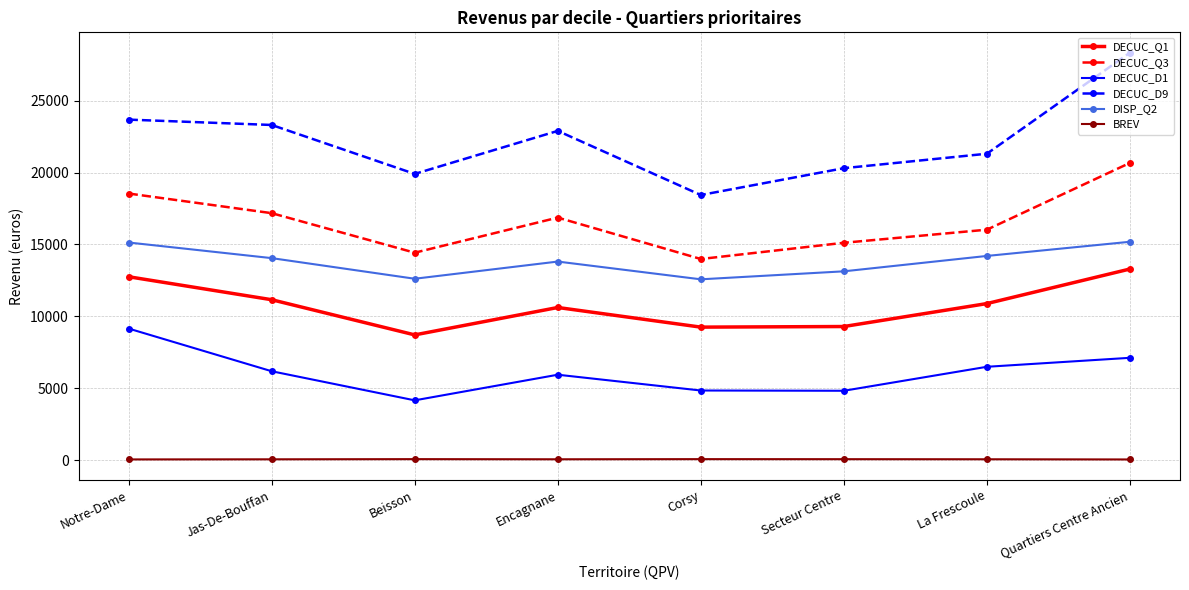

What is the sum of all DECUC_Q1 values?

85942